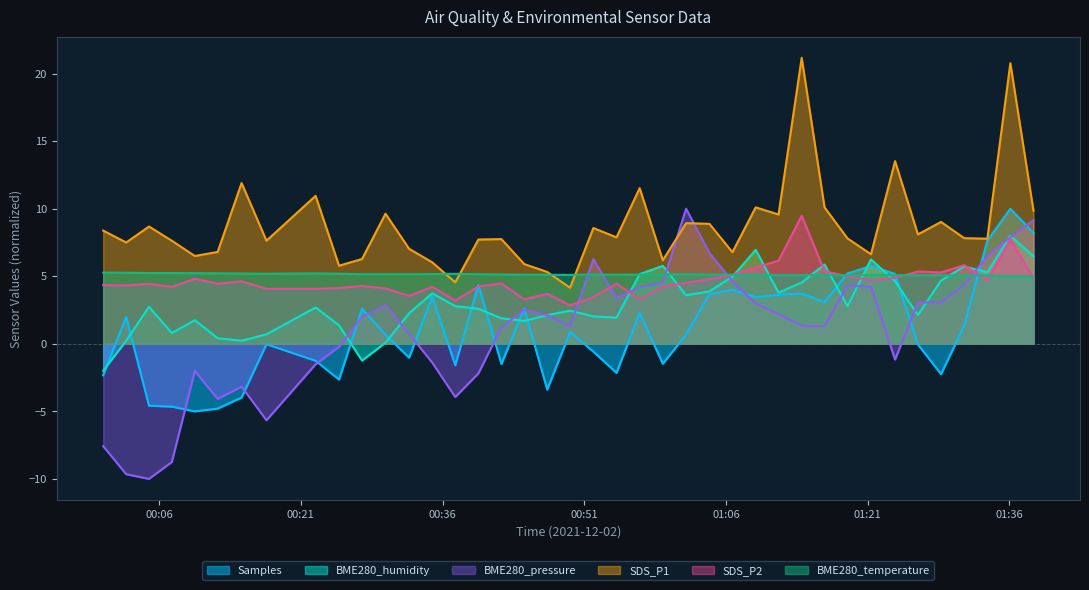

Which series has the widest spread of values?

BME280_pressure